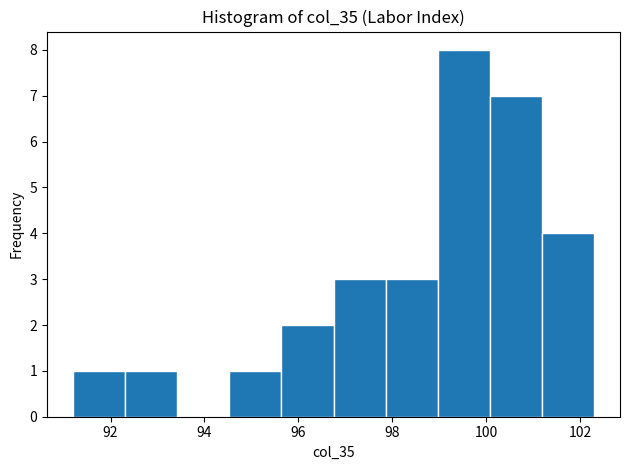

Reading left to right, transcribe this chart: for each bar, give the range it covers on the x-axis and its height. Neither the bar edges nor the heights are printed on the chart, so give them approximately, as read against the axes.

91.2 to 92.4: 1
92.4 to 93.4: 1
93.4 to 94.6: 0
94.6 to 95.6: 1
95.6 to 96.8: 2
96.8 to 97.8: 3
97.8 to 99.0: 3
99.0 to 100.0: 8
100.0 to 101.2: 7
101.2 to 102.4: 4